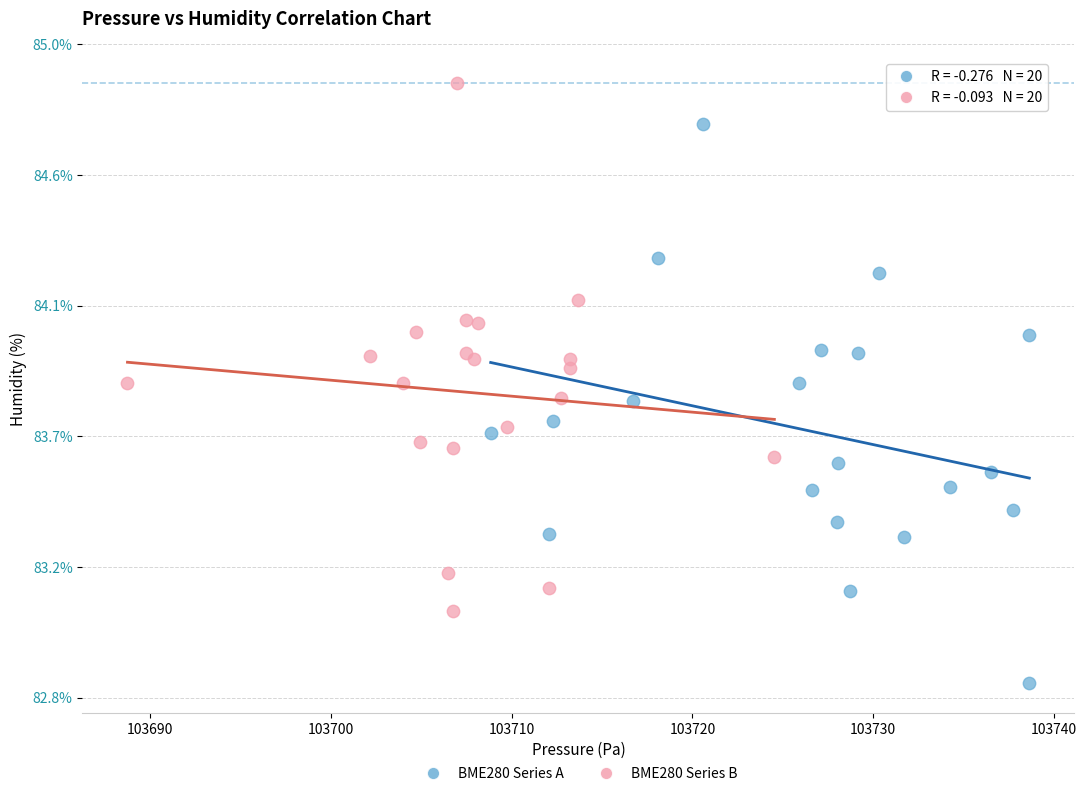

Which series contains the lowest Y value?

BME280 Series A